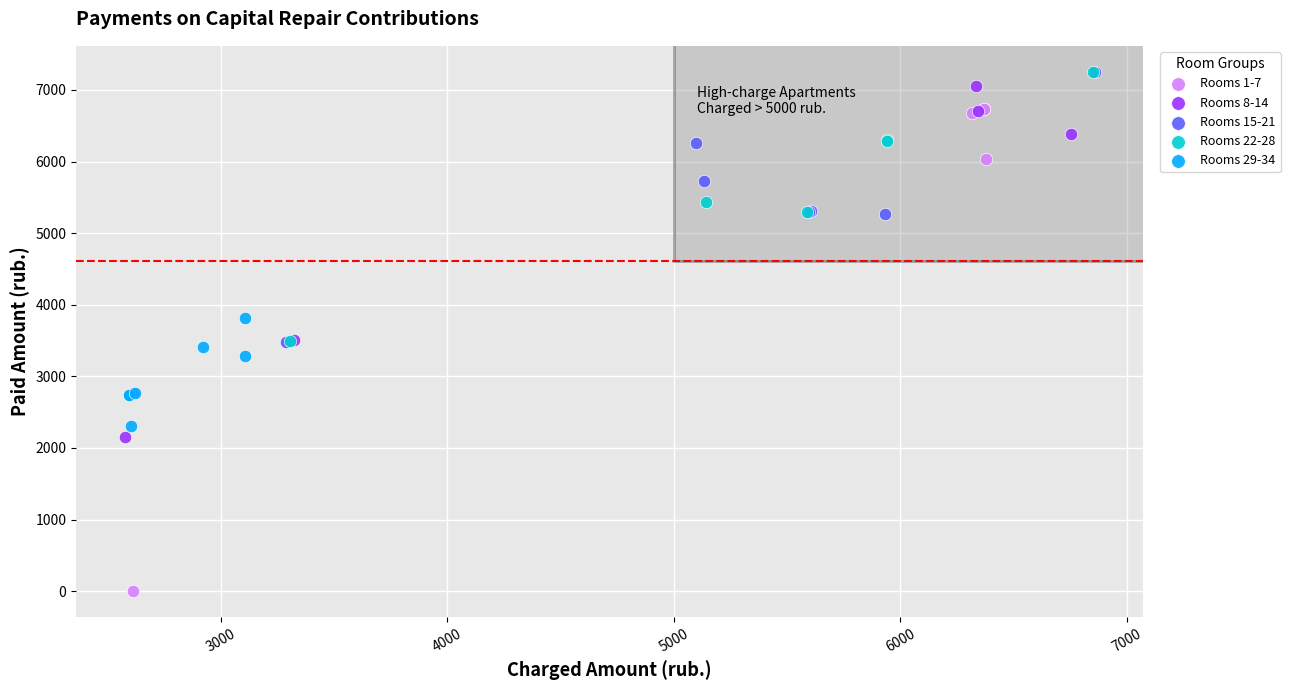

Which series contains the lowest Y value?

Rooms 1-7